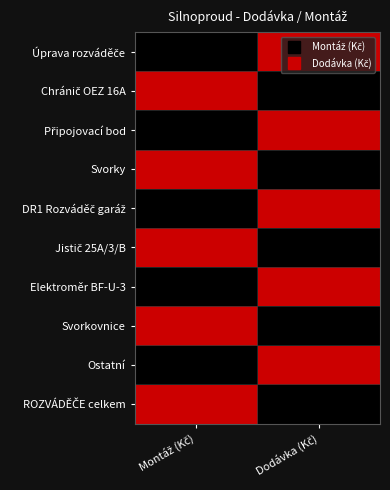

Which has a higher value, Dodávka (Kč) or Montáž (Kč)?

Dodávka (Kč)